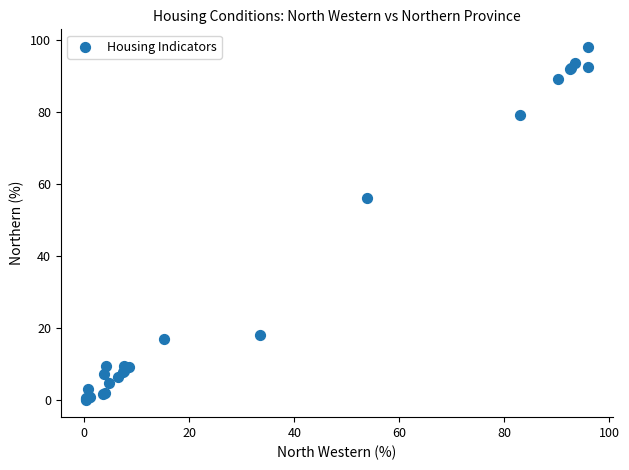

What Y value in the scatter plot is closest to 49?

56.1